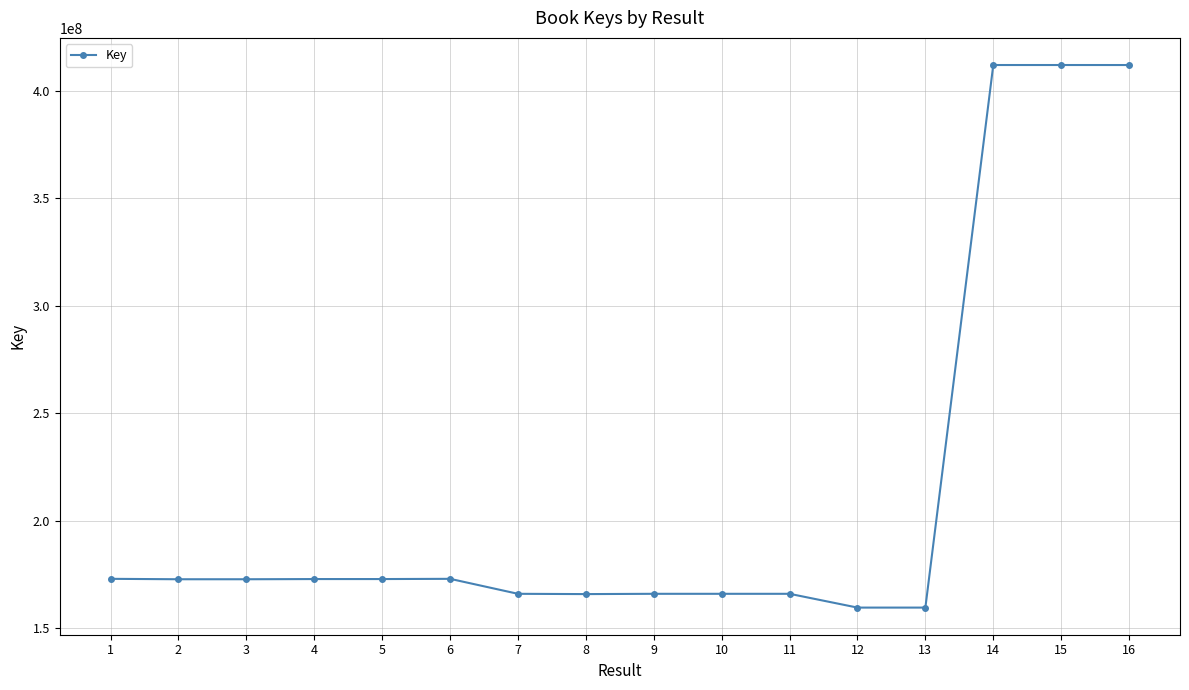

What is the value of the 4th point from the left?

172951836